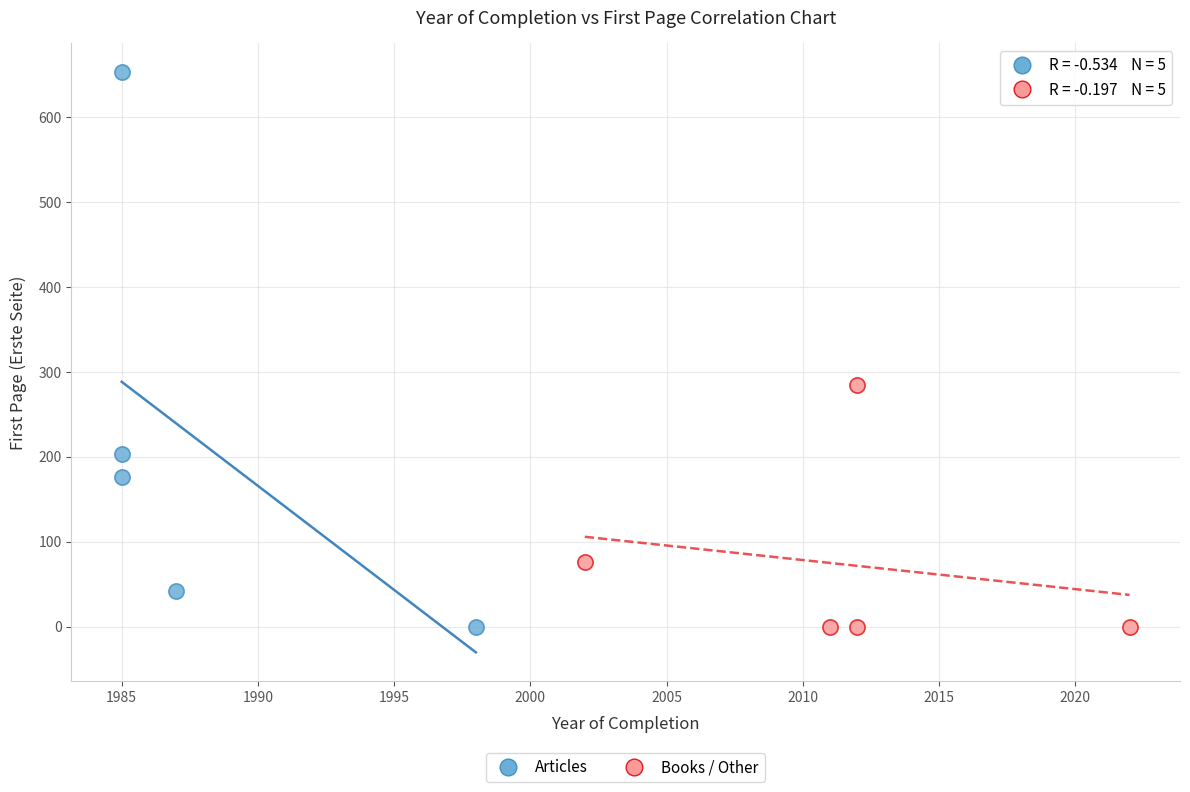

Which series has the widest spread of Y values?

Articles